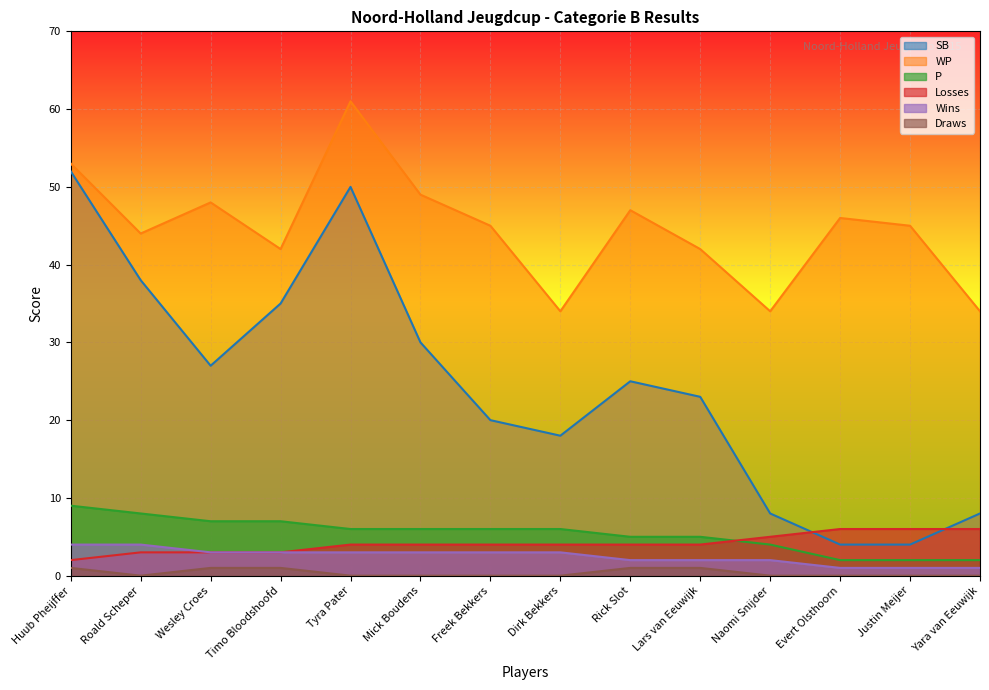

Which series has the largest total across all categories?

WP